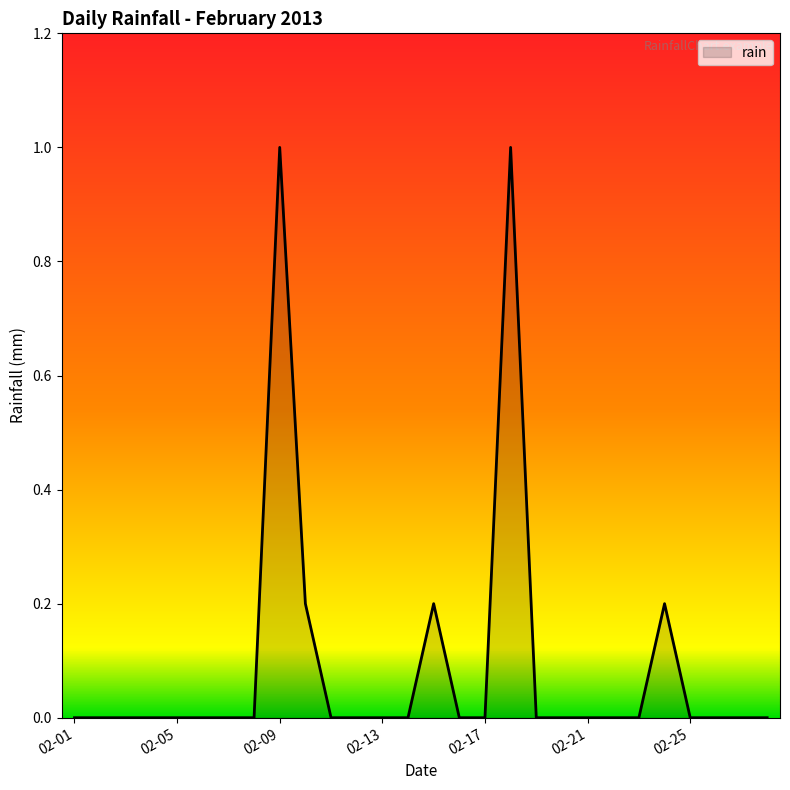

What is the greatest value displayed?

1.0